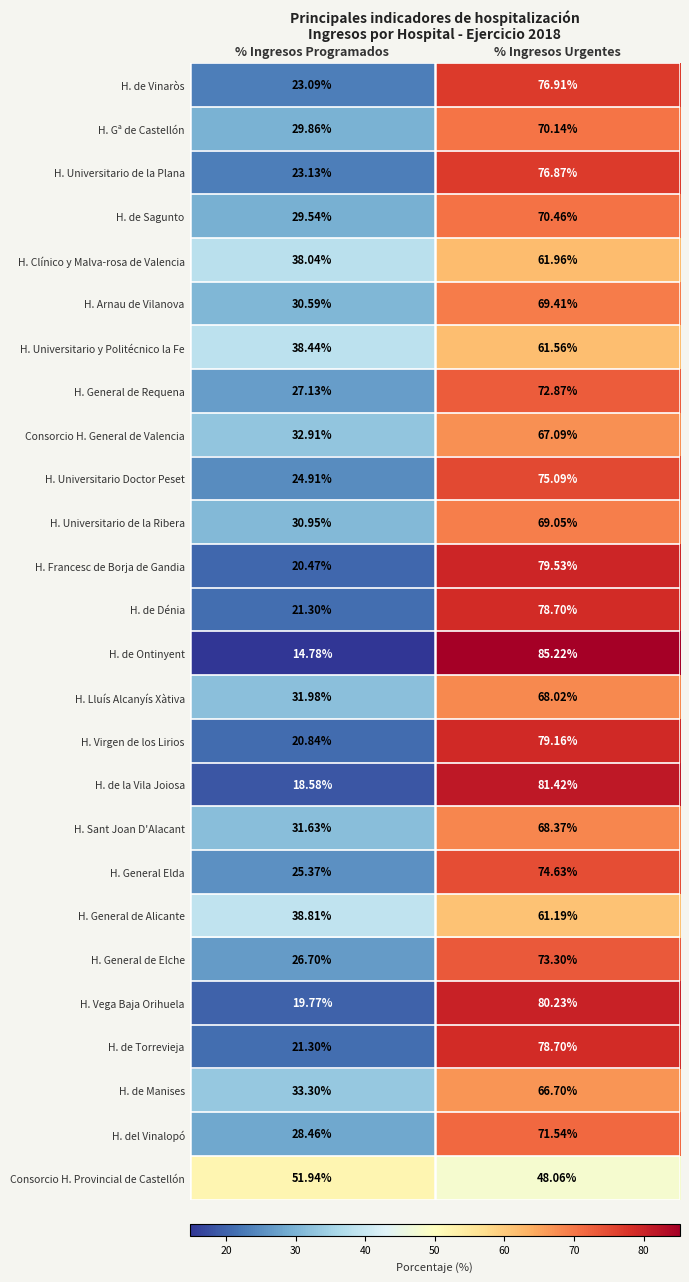

At which category is the sum across all series the highest?

% Ingresos Urgentes